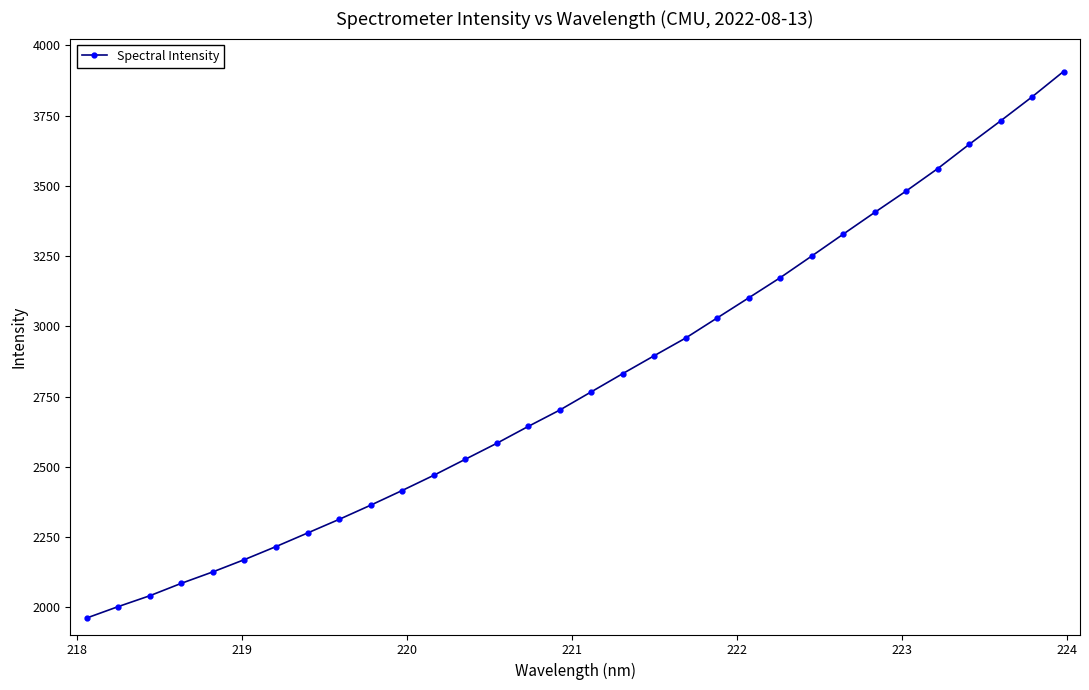

What is the sum of all values?

89762.6